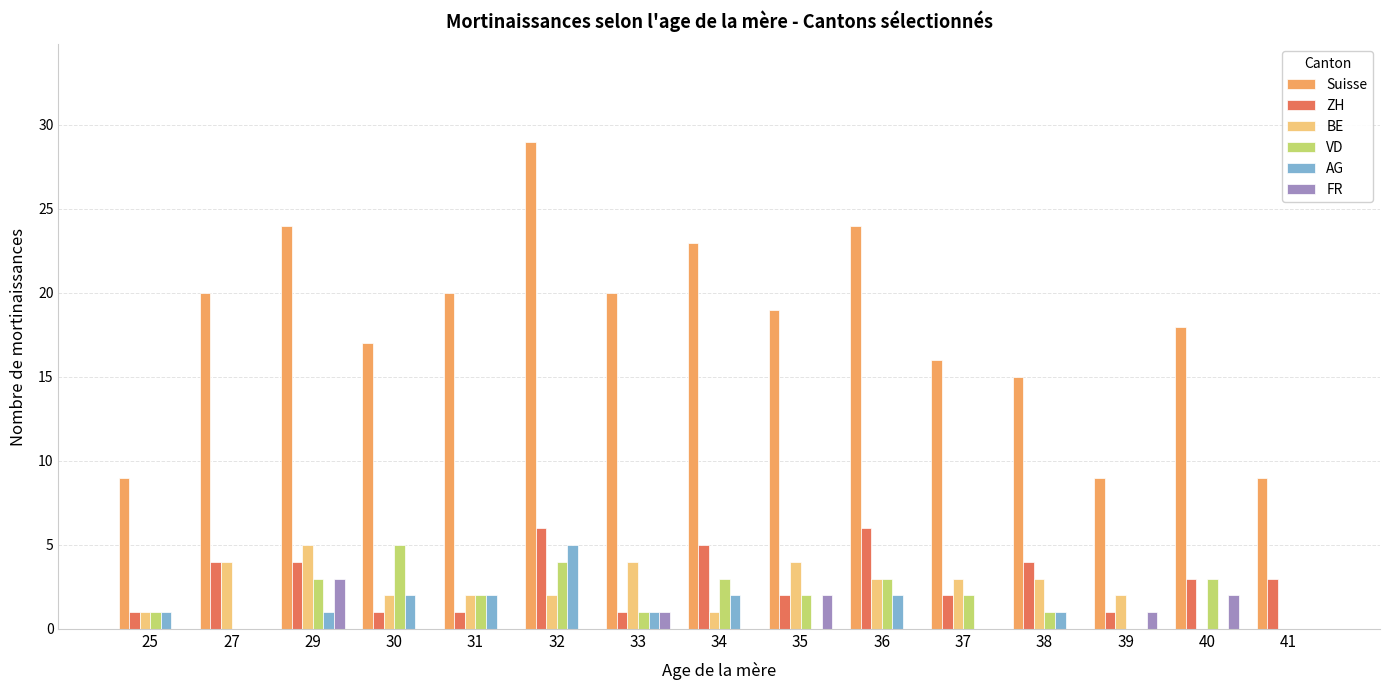

Where is Suisse nearest to the value 19?

35